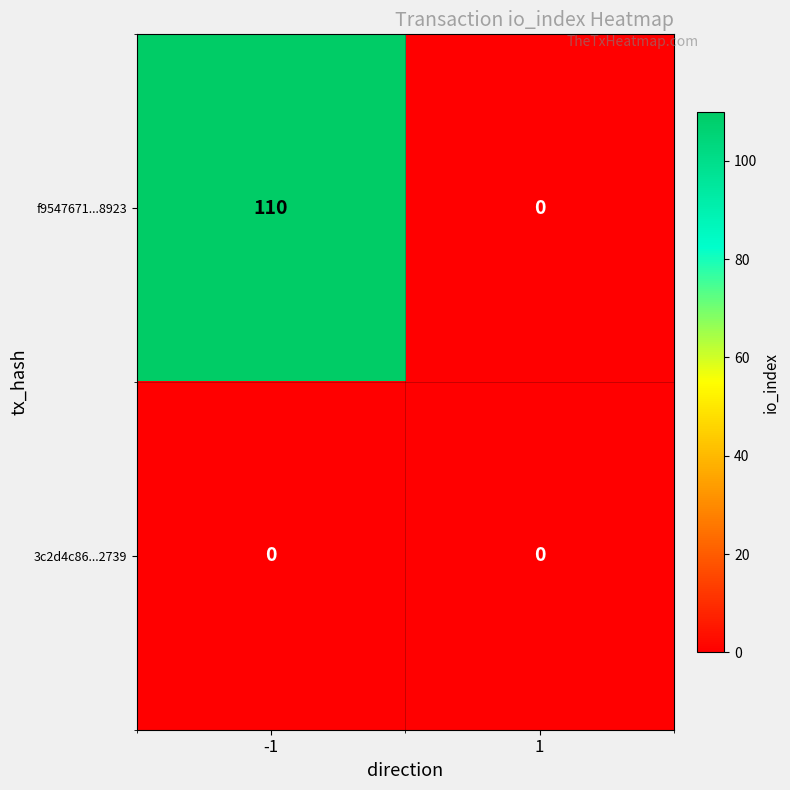

How many data points does each series have?

2